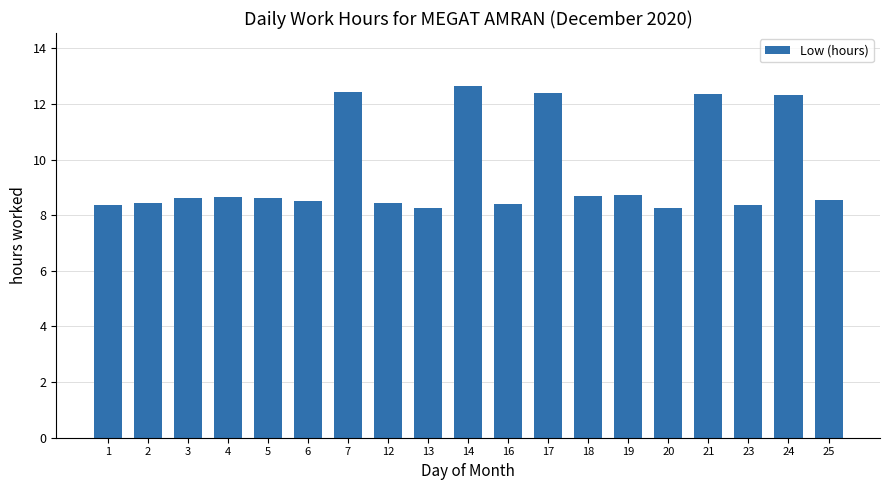

Is it true that the value at 23 is 4.2?

False